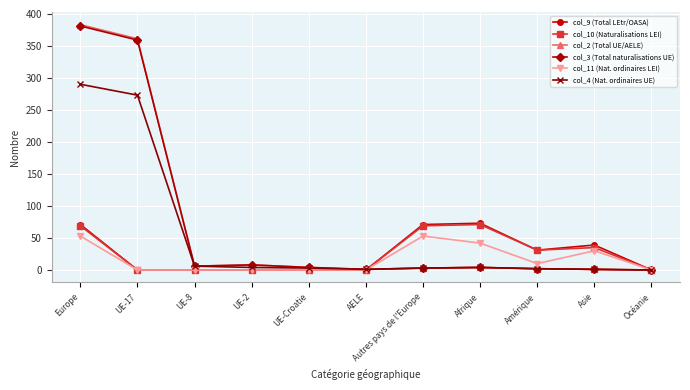

True or false: col_2 (Total UE/AELE) has more than 0 points higher than both neighbors.

True